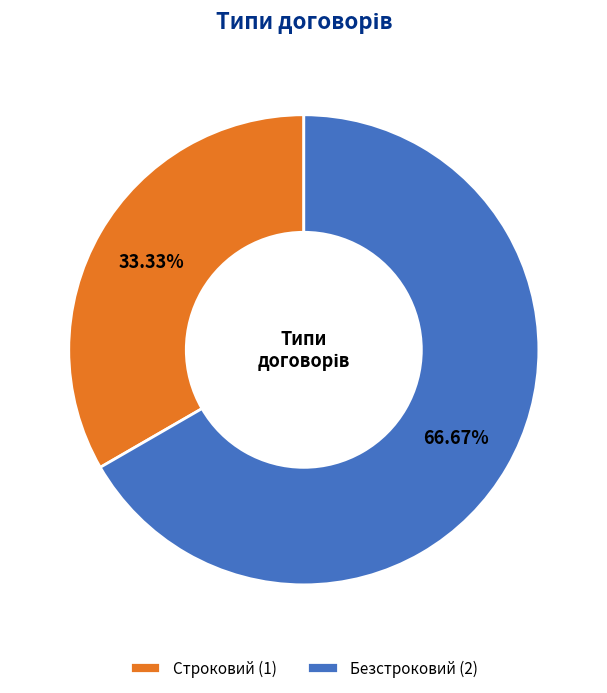

Which has a higher value, Строковий (1) or Безстроковий (2)?

Безстроковий (2)